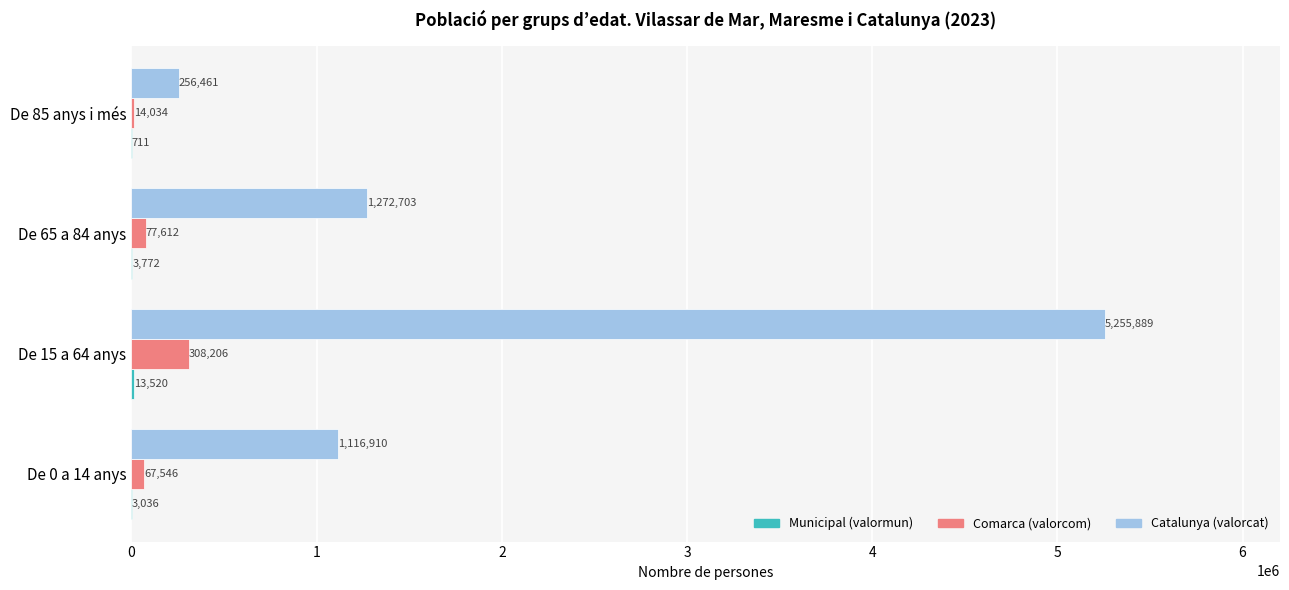

What is the sum of the Catalunya (valorcat) values at De 15 a 64 anys and De 65 a 84 anys?

6528592